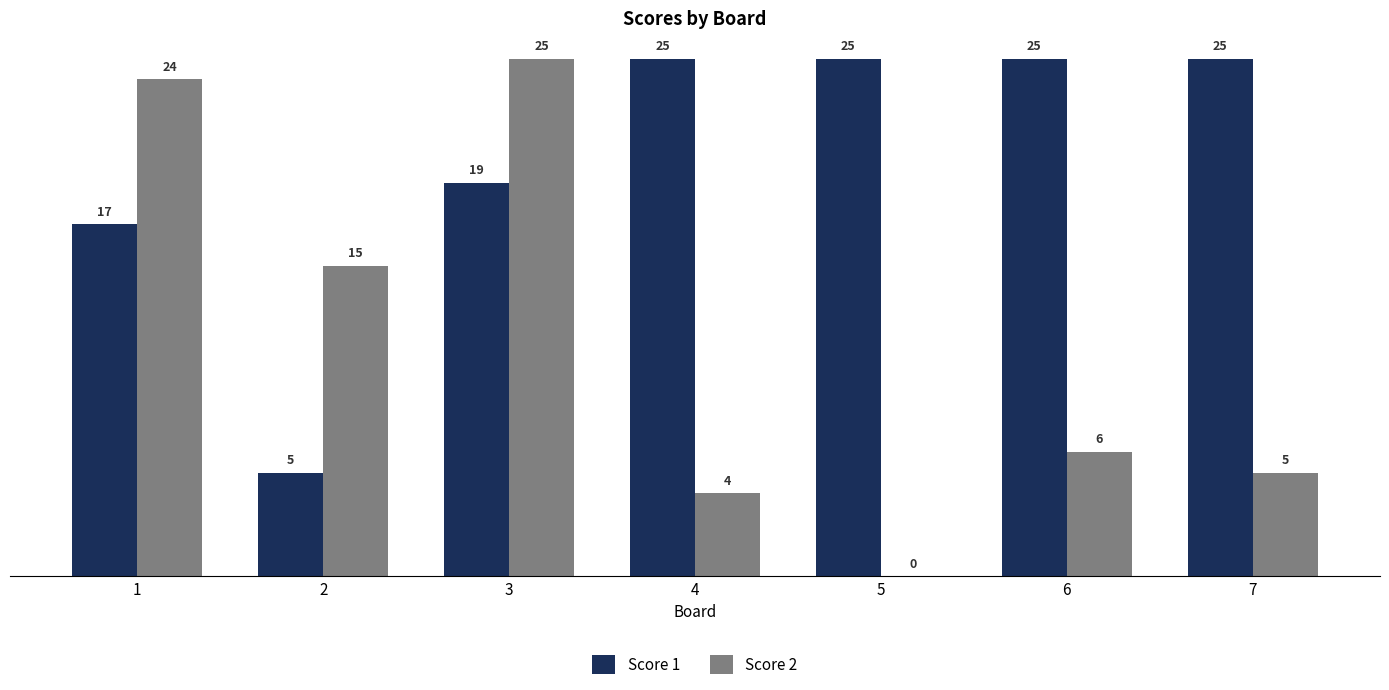

What is the difference between the Score 1 values at 5 and 1?

8